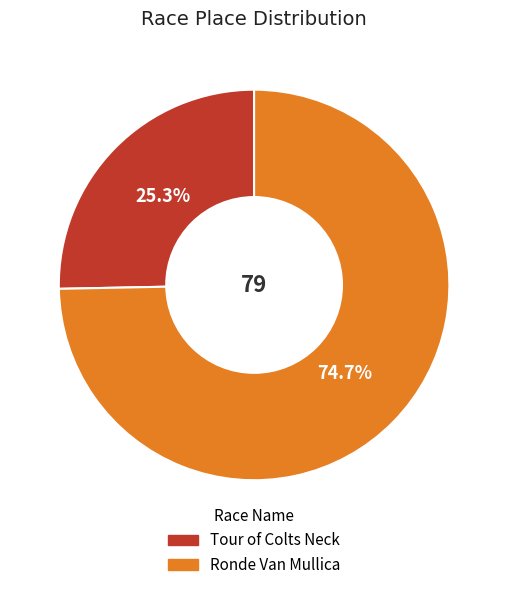

What percentage is NOT represented by Tour of Colts Neck?

74.7%